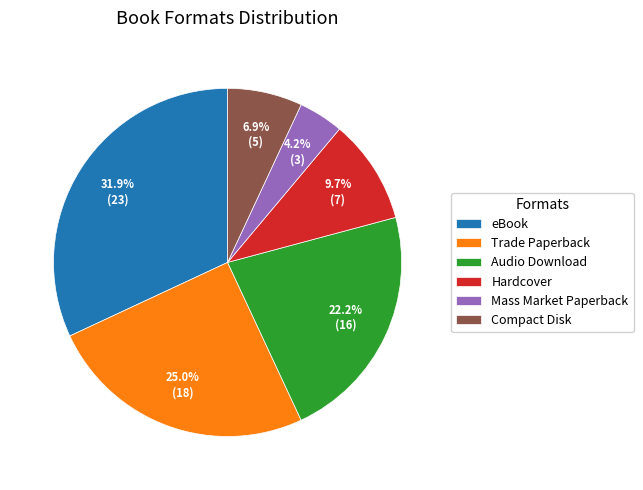

Which slice is the smallest?

Mass Market Paperback